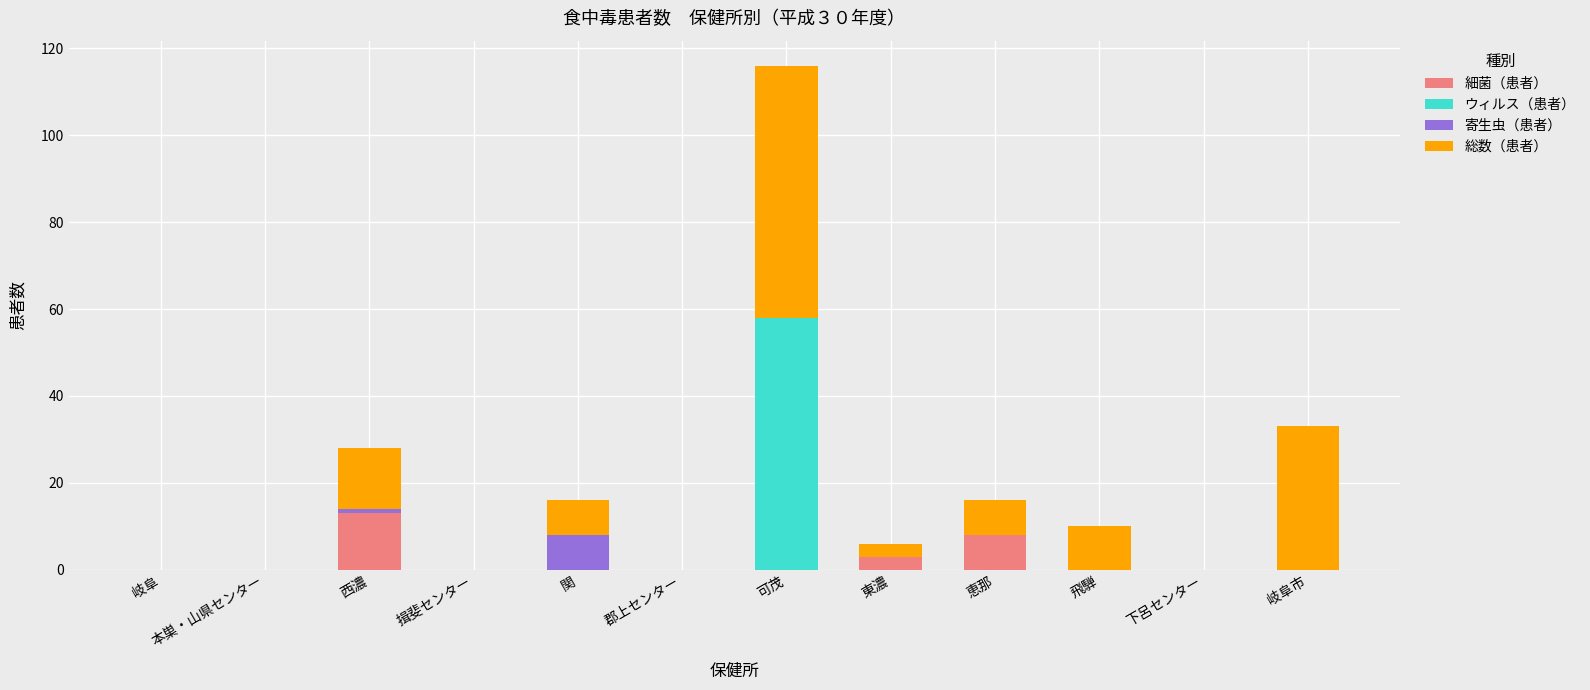

At which category is the sum across all series the highest?

可茂